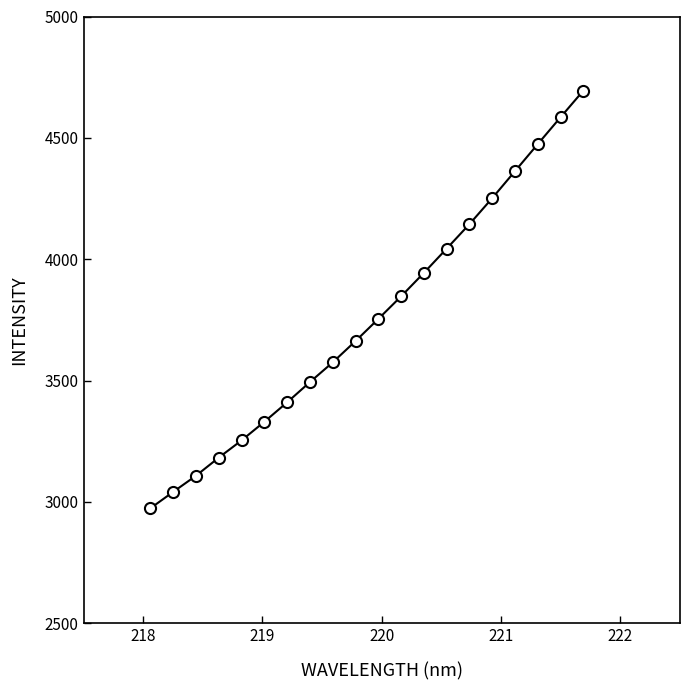

What is the value of the 9th point from the left?

3575.0